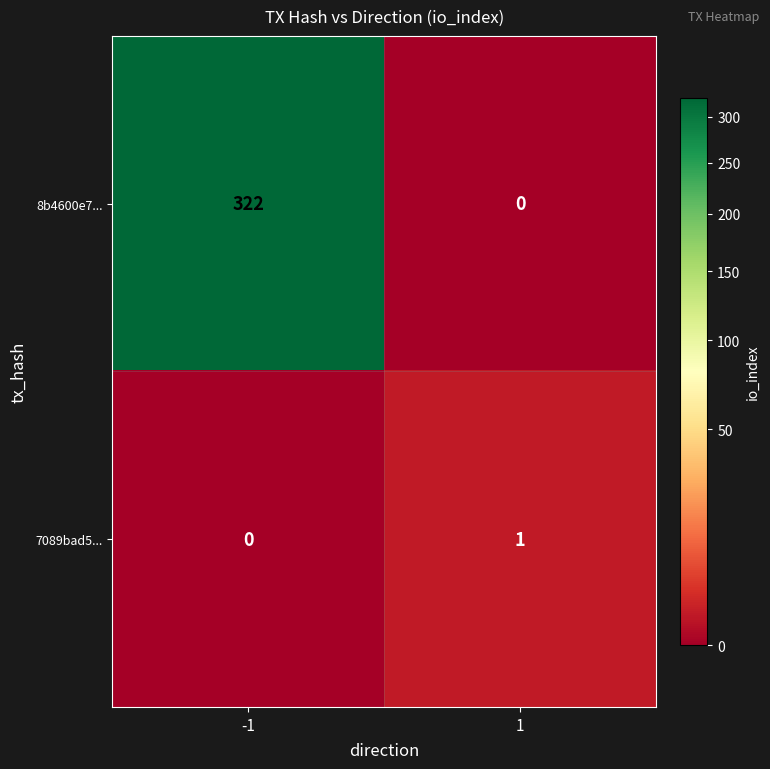

What value does the 8b4600e7... series have at -1, to the nearest 10?

320